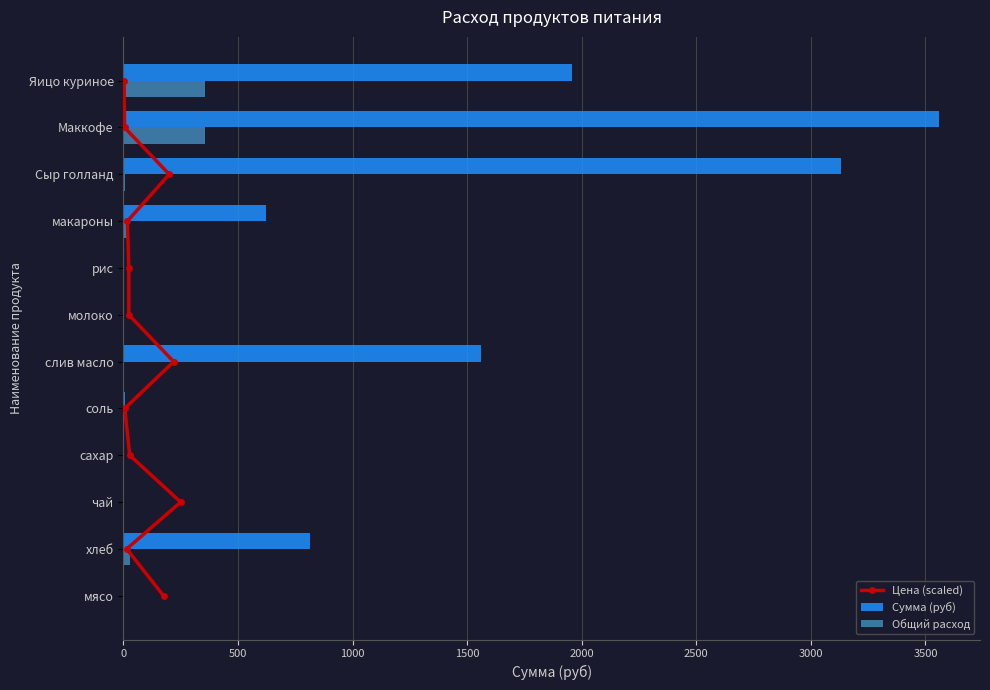

What is the sum of all Сумма (руб) values?

11658.5